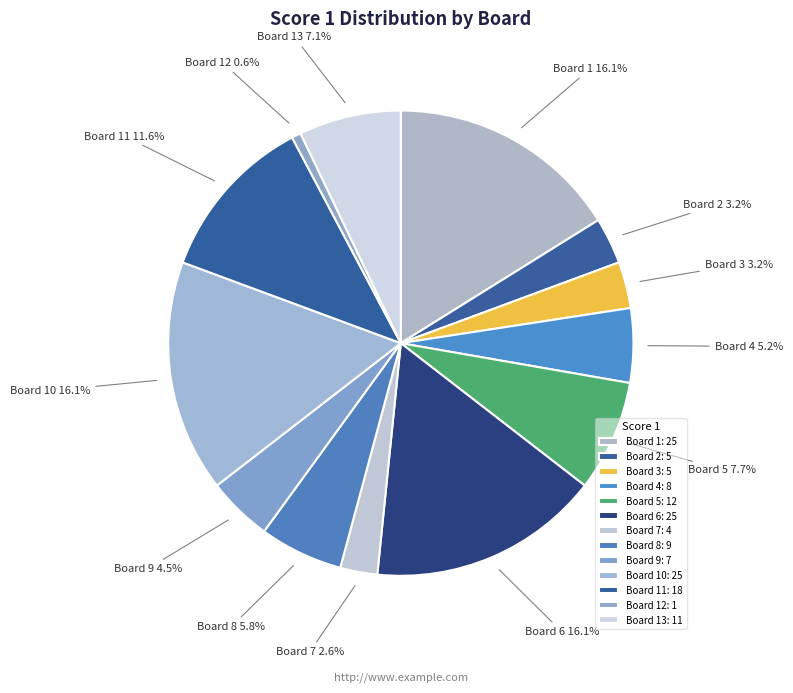

Does any single category account for the majority?

No